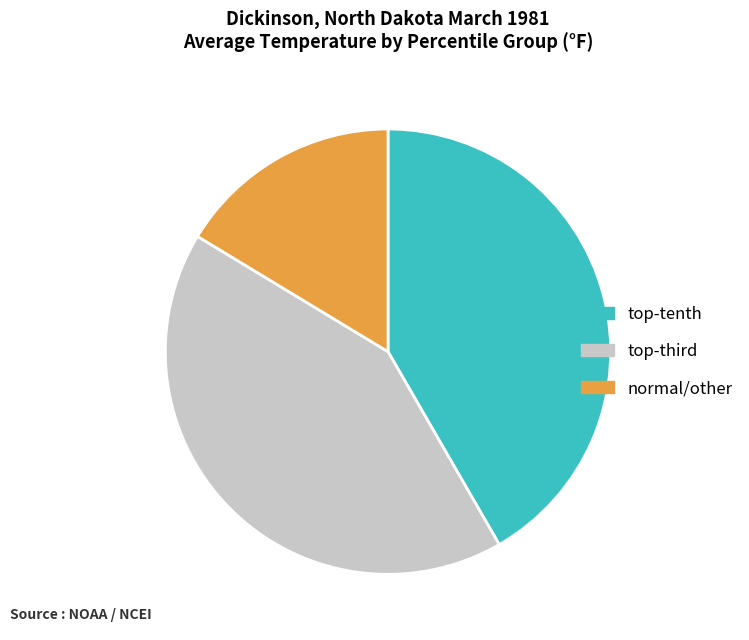

Is there a majority slice in this chart?

No